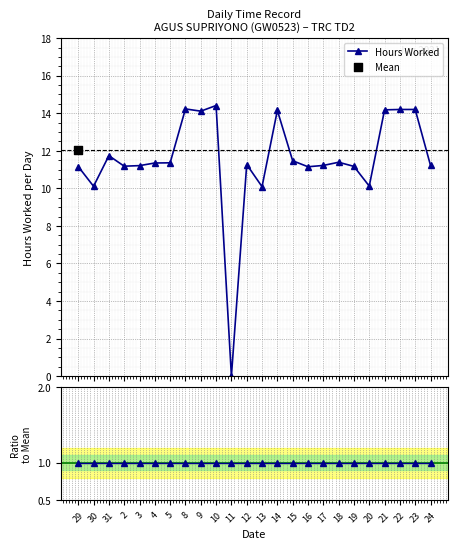

At which category is the sum across all series the highest?

10